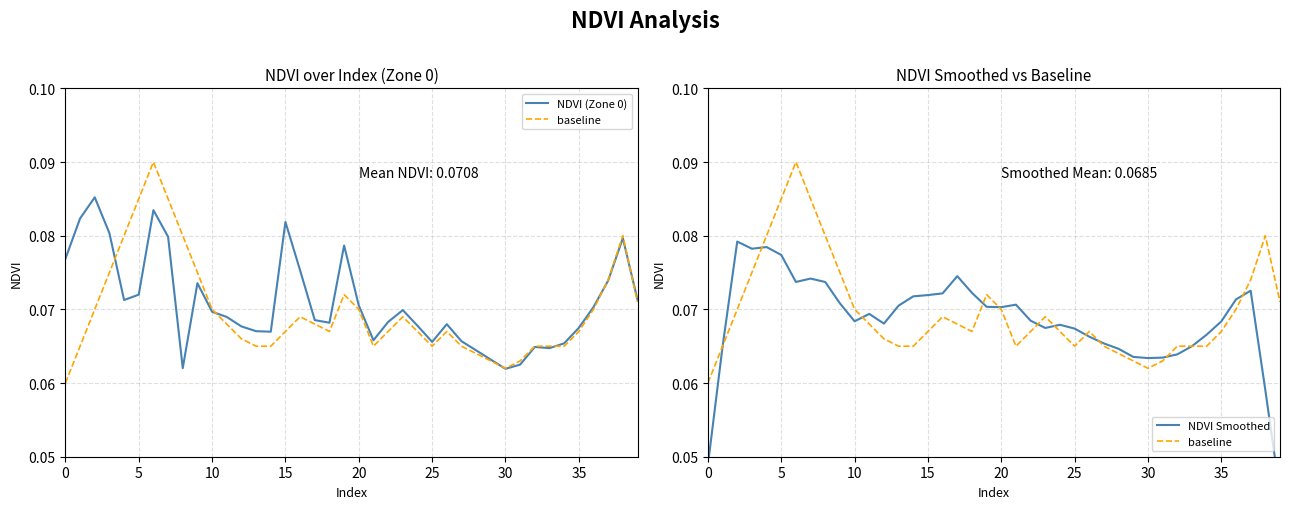

True or false: baseline and NDVI (Zone 0) intersect in this chart.

True